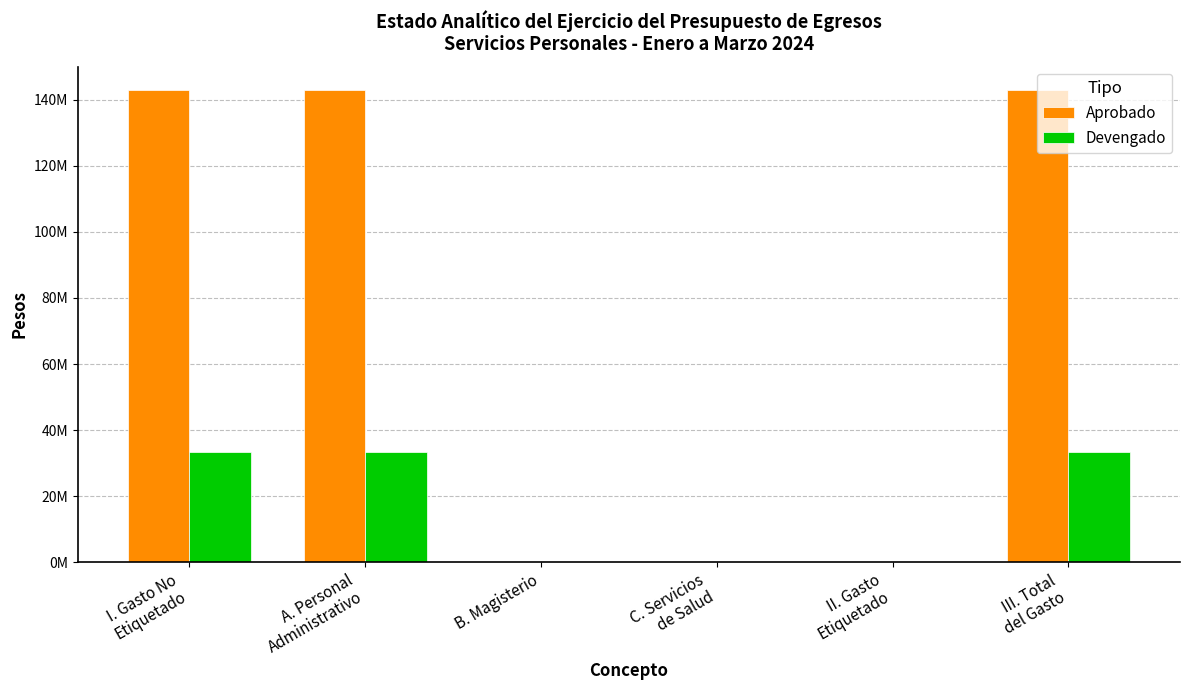

What are all the series names shown in the legend?

Aprobado, Devengado